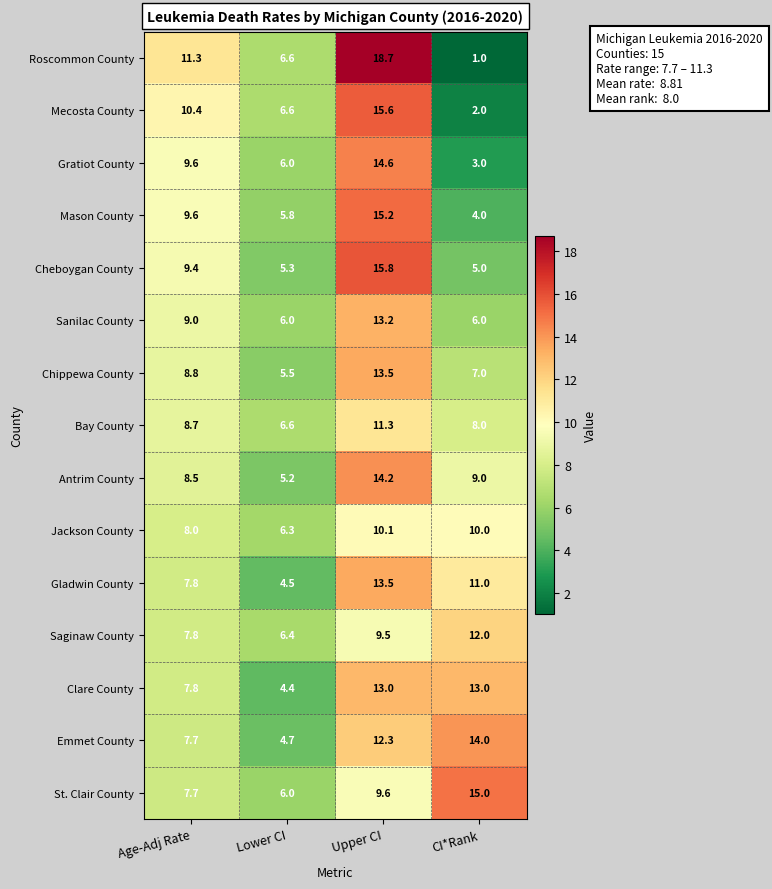

The value of Cheboygan County at Lower CI is 5.3. True or false?

True